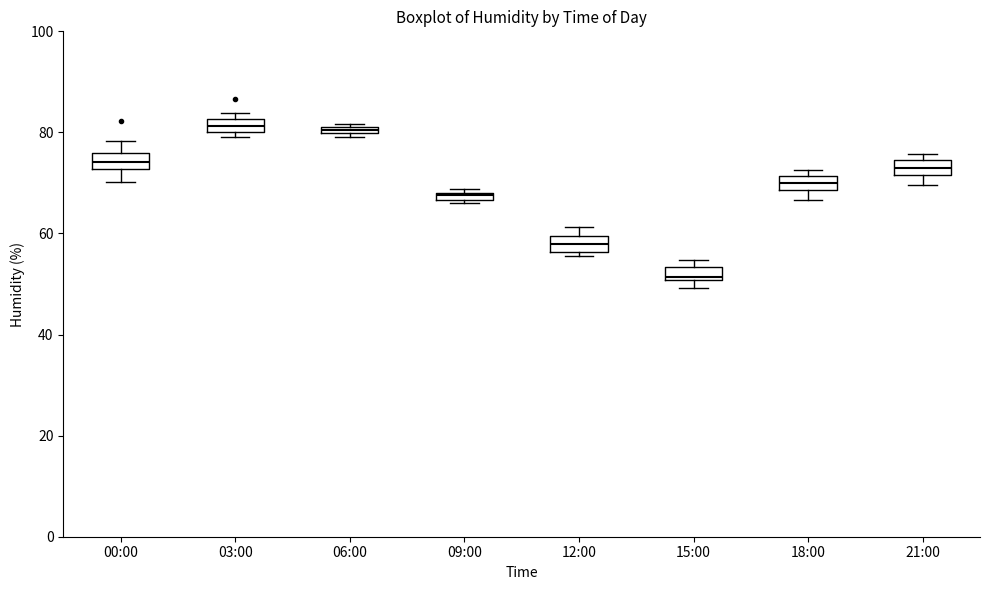

Which box's median line is the lowest?

15:00